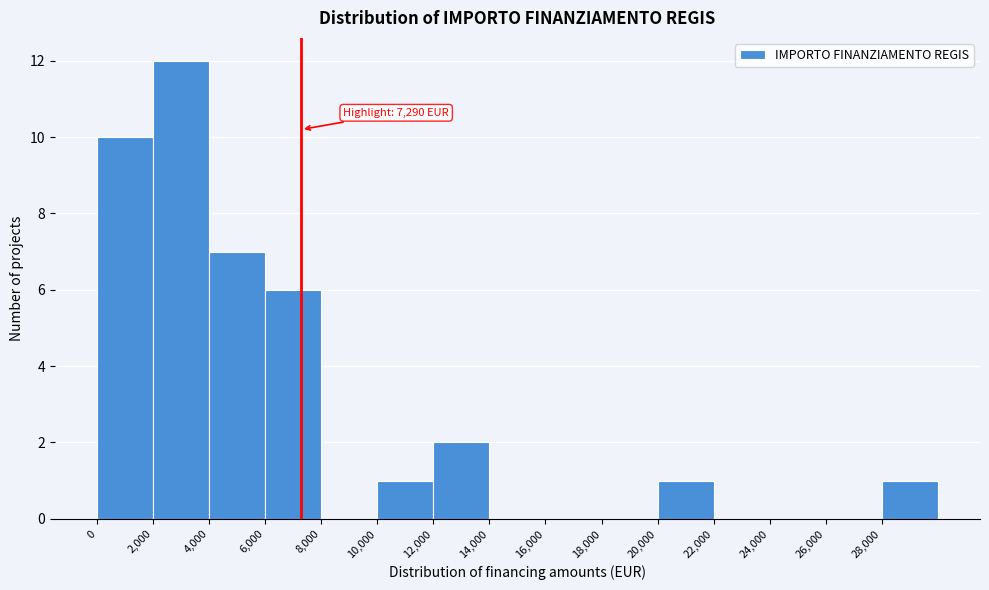

Which range on the x-axis has the tallest bar?

2000 to 4000